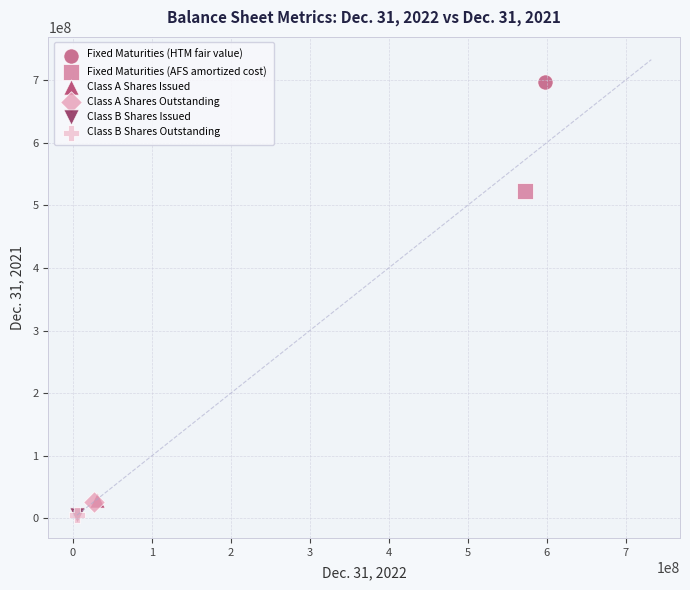

What are all the series names shown in the legend?

Fixed Maturities (HTM fair value), Fixed Maturities (AFS amortized cost), Class A Shares Issued, Class A Shares Outstanding, Class B Shares Issued, Class B Shares Outstanding